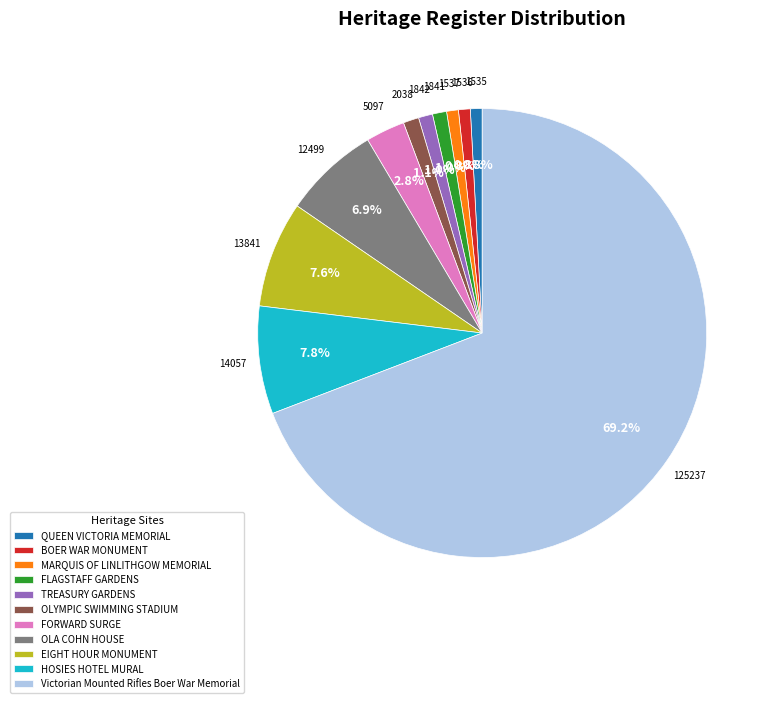

Count the number of slices in the pie.

11